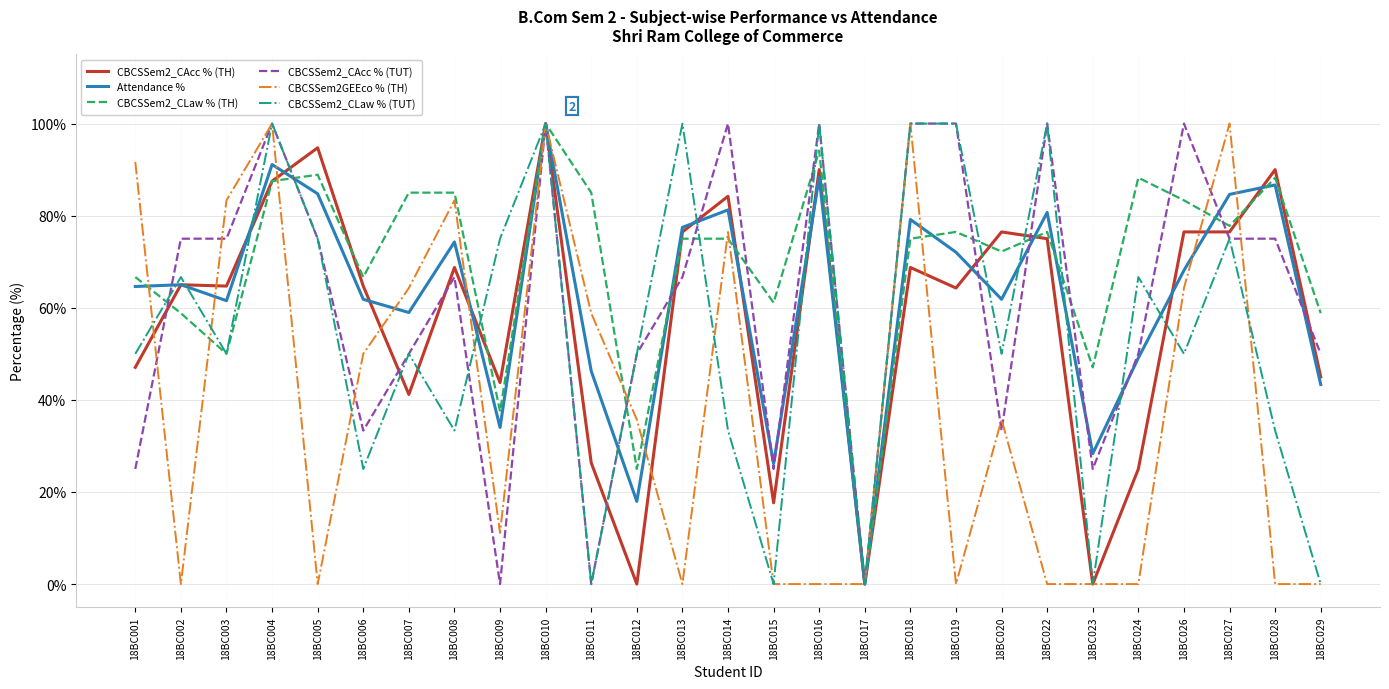

True or false: CBCSSem2_CLaw % (TH) has a value of 77.8 at 18BC027.

True